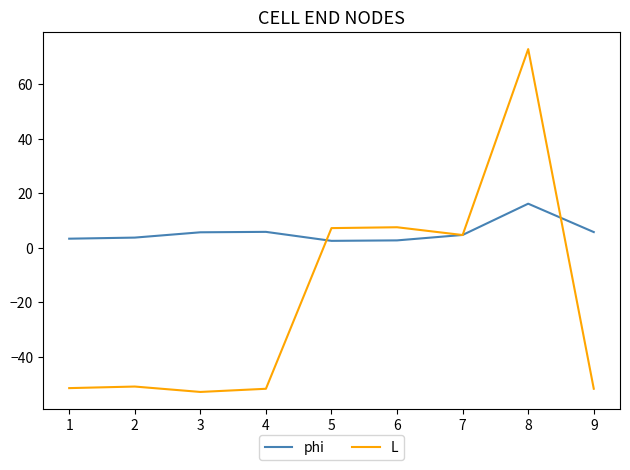

Which series has the largest total across all categories?

phi